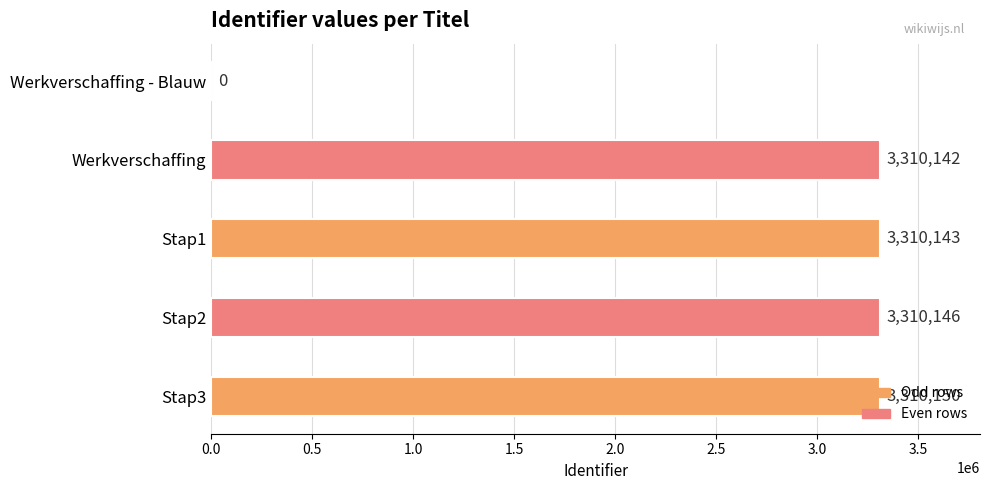

What is the change in value from Werkverschaffing to Stap1?

+1